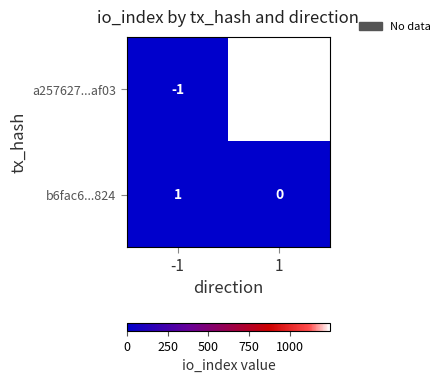

What is the minimum value shown in the chart?

-1